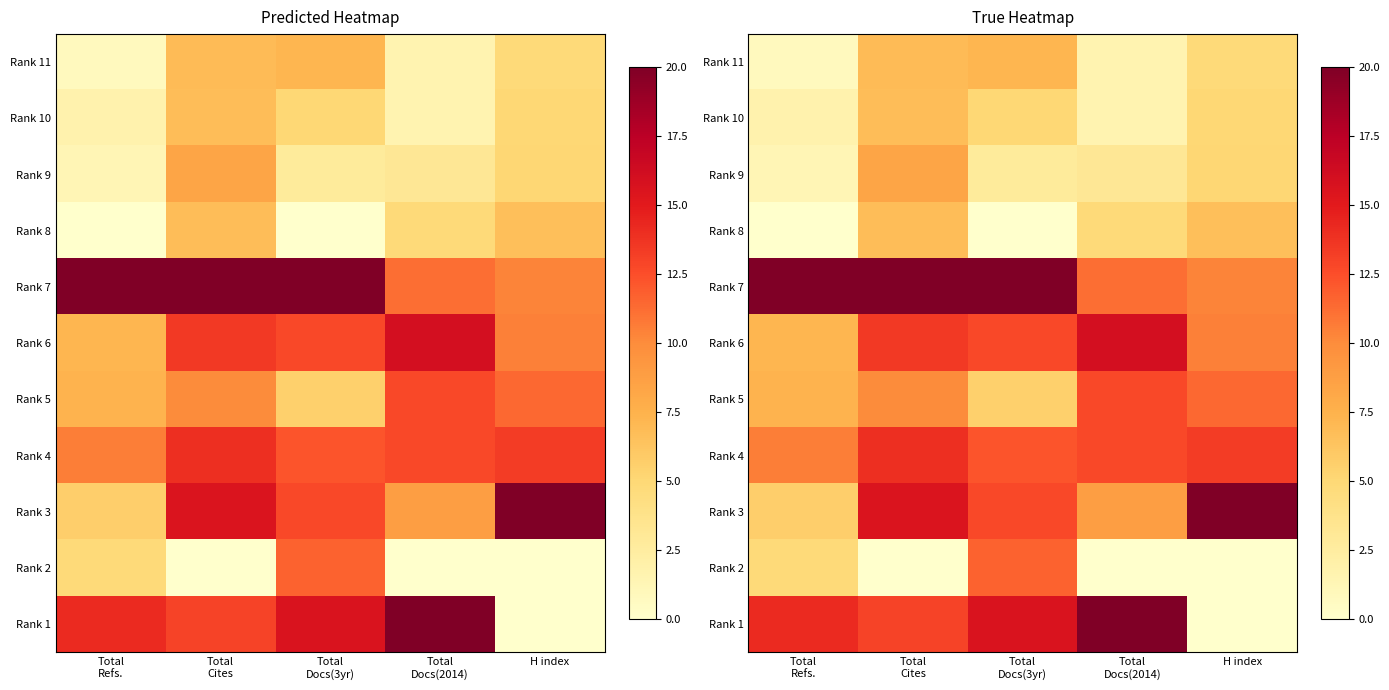

The Rank 4 series shows 10.6 at Total Refs.. True or false?

True